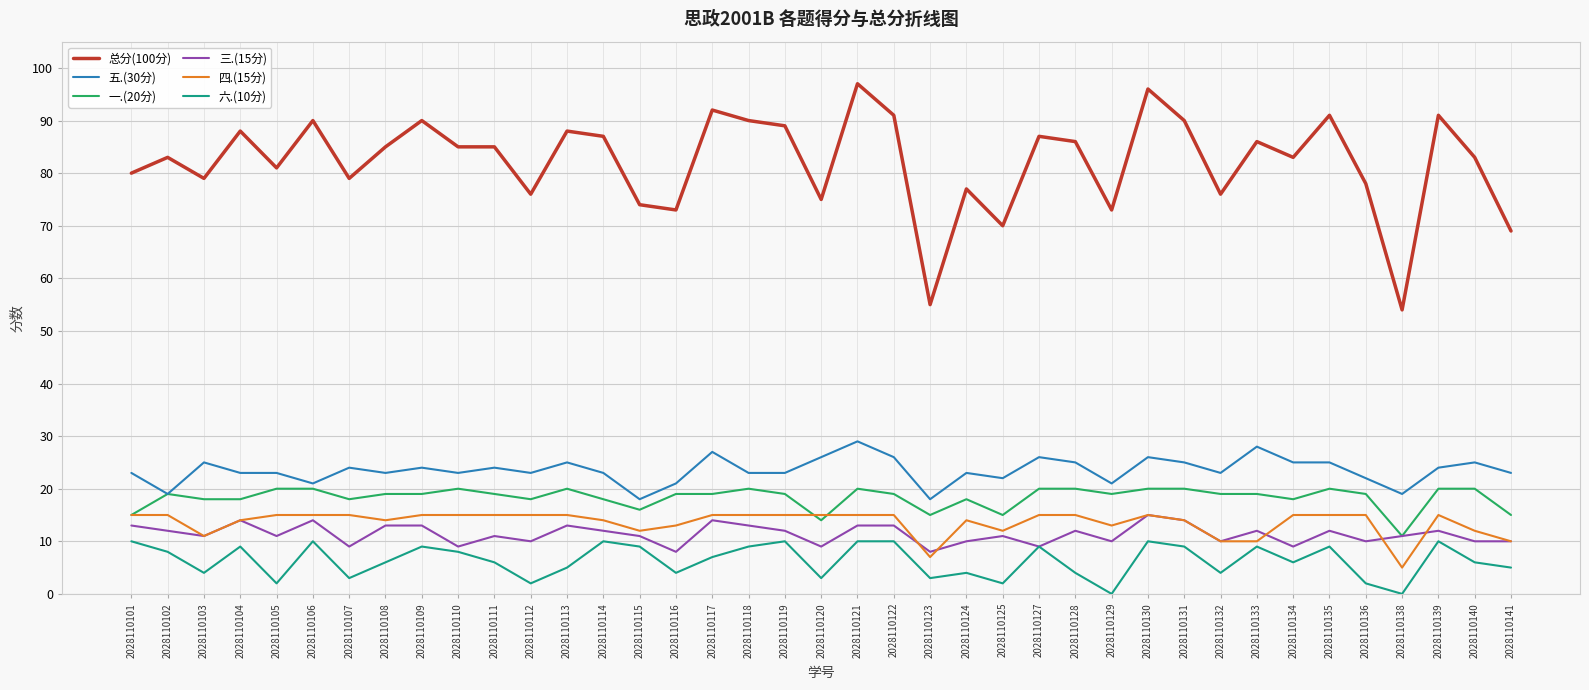

Count the number of data series in this chart.

6